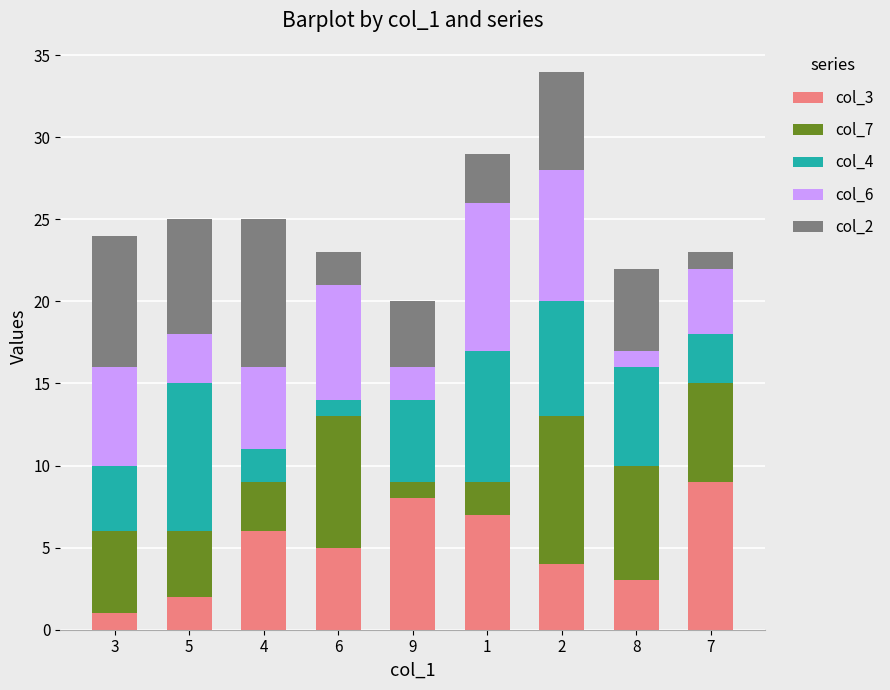

Is it true that col_3 equals 9 at 4?

False